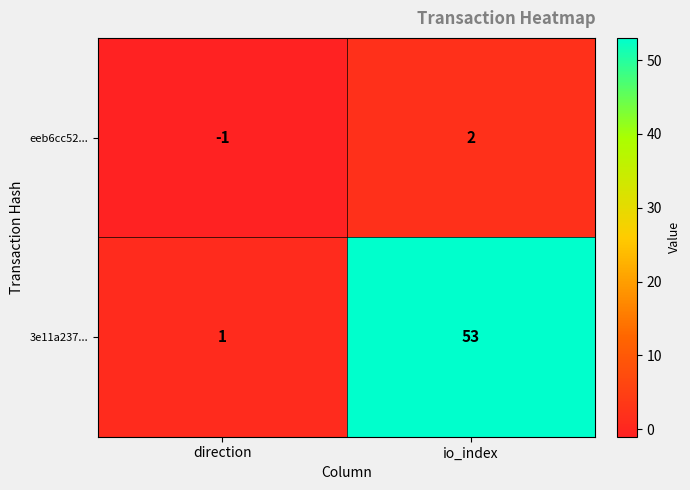

Count the number of categories in the chart.

2